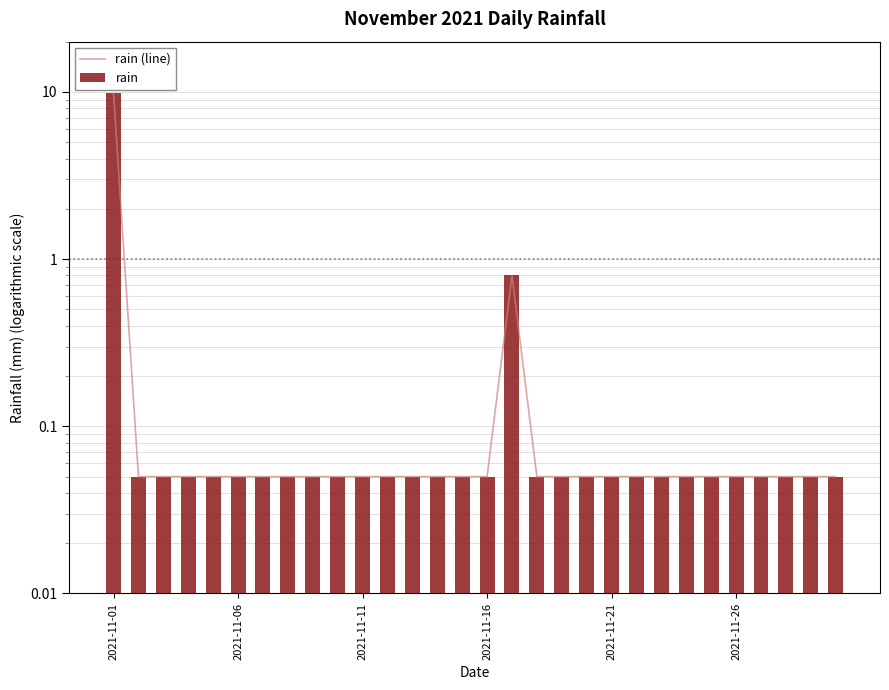

Read the rain value at 2021-11-06.

0.1